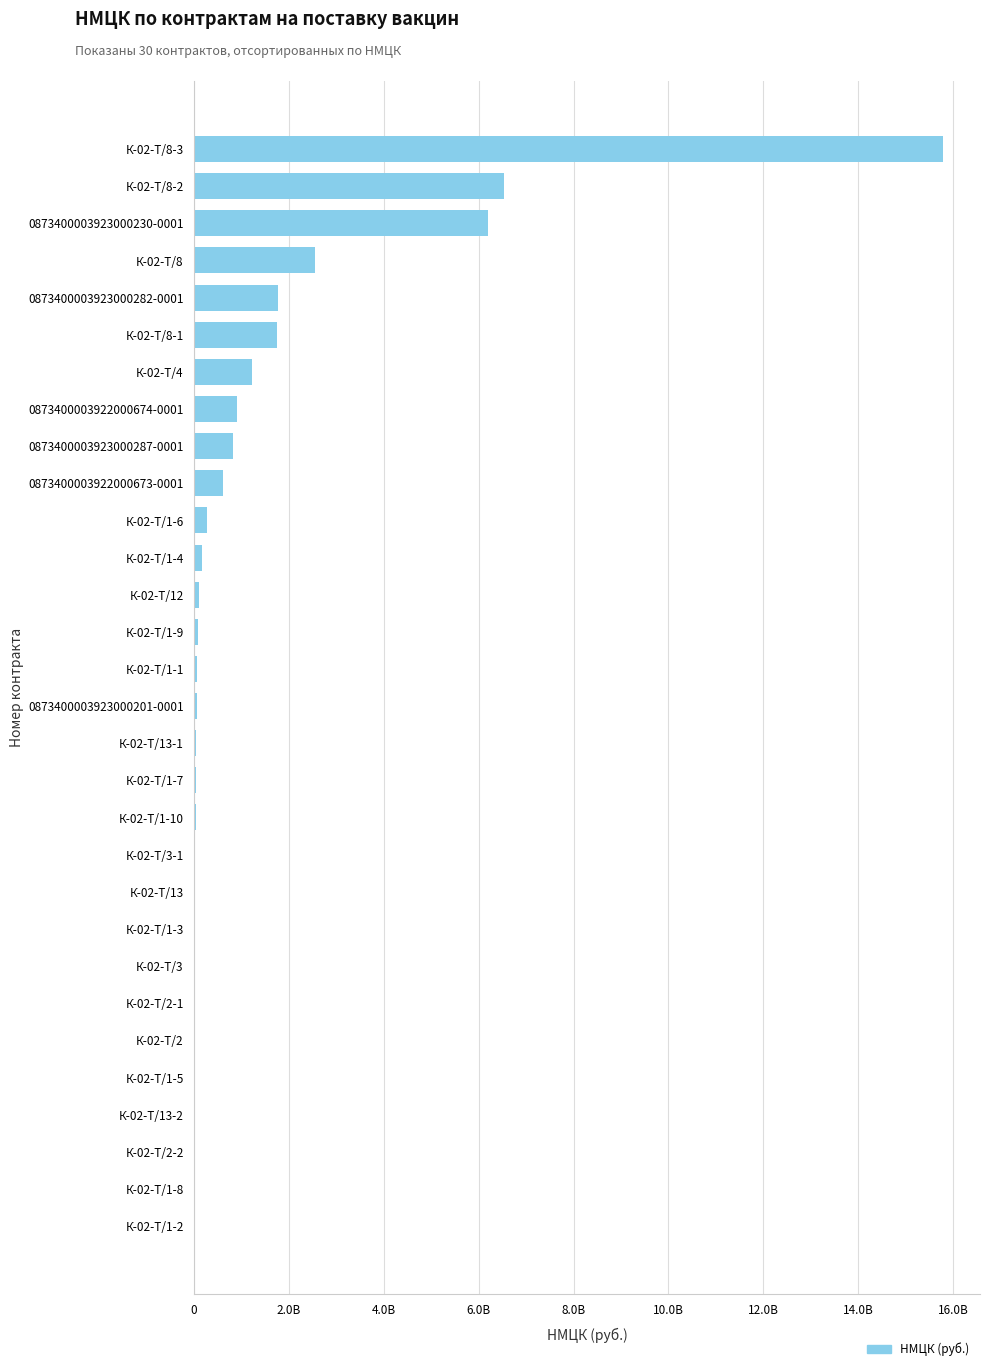

Does the chart contain stacked bars?

No